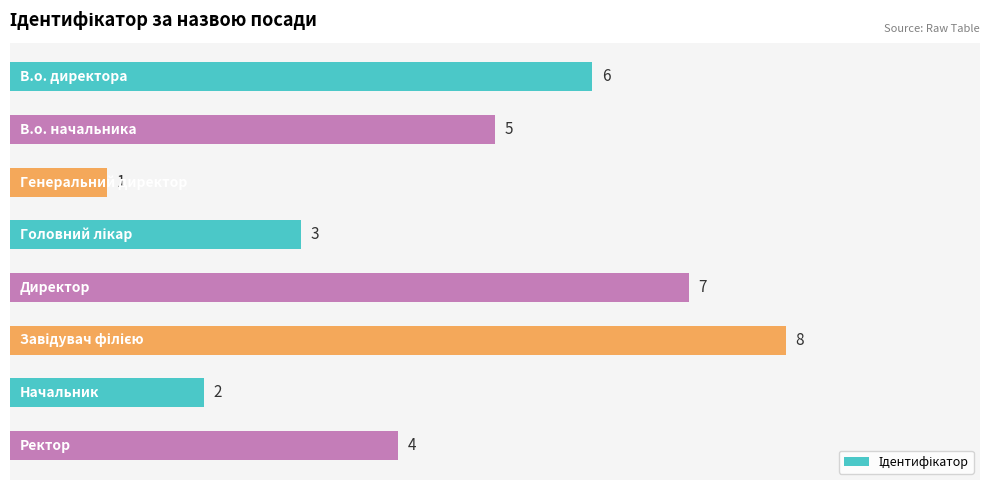

What is the maximum value shown in the chart?

8